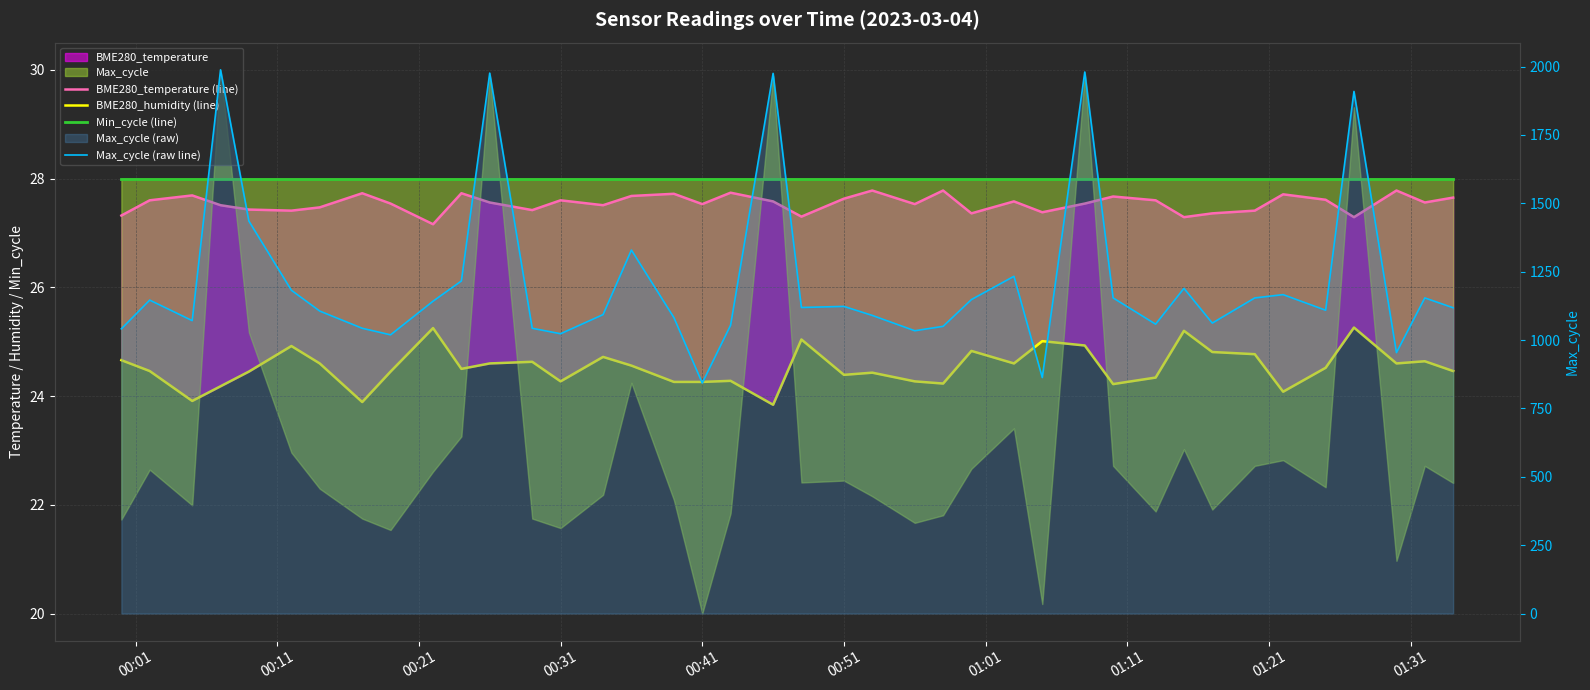

Which has a higher value, 00:41 or 00:31?

00:31